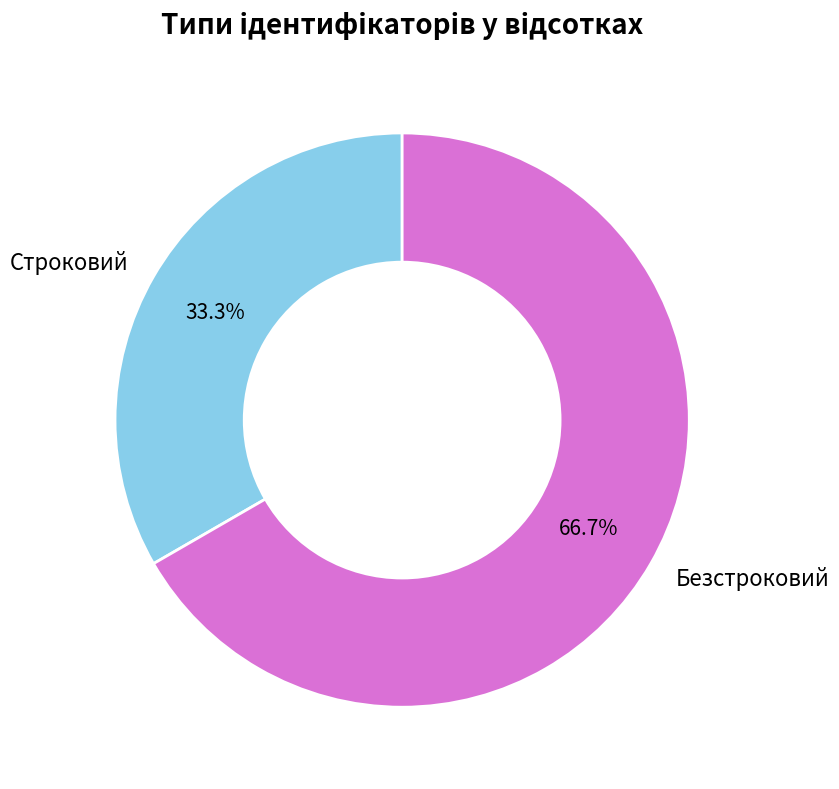

Which slice is the smallest?

Строковий